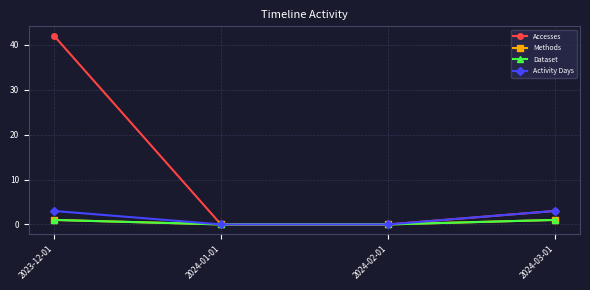

At which category is the sum across all series the highest?

2023-12-01